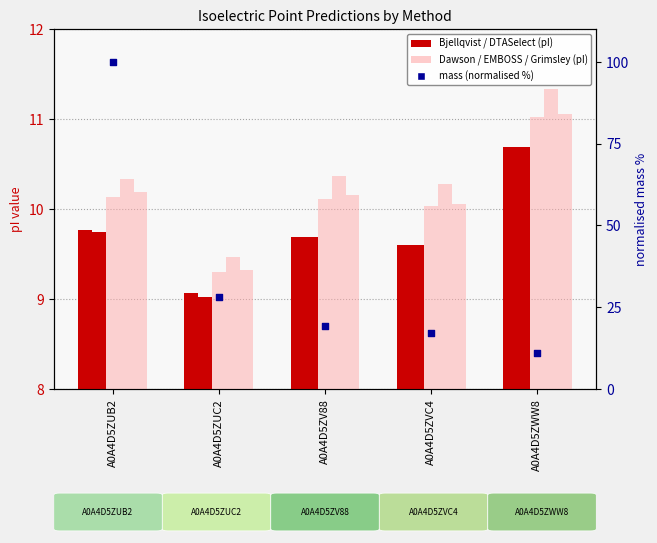

Is the value of Bjellqvist at A0A4D5ZWW8 greater than the value of Grimsley at A0A4D5ZV88?

Yes